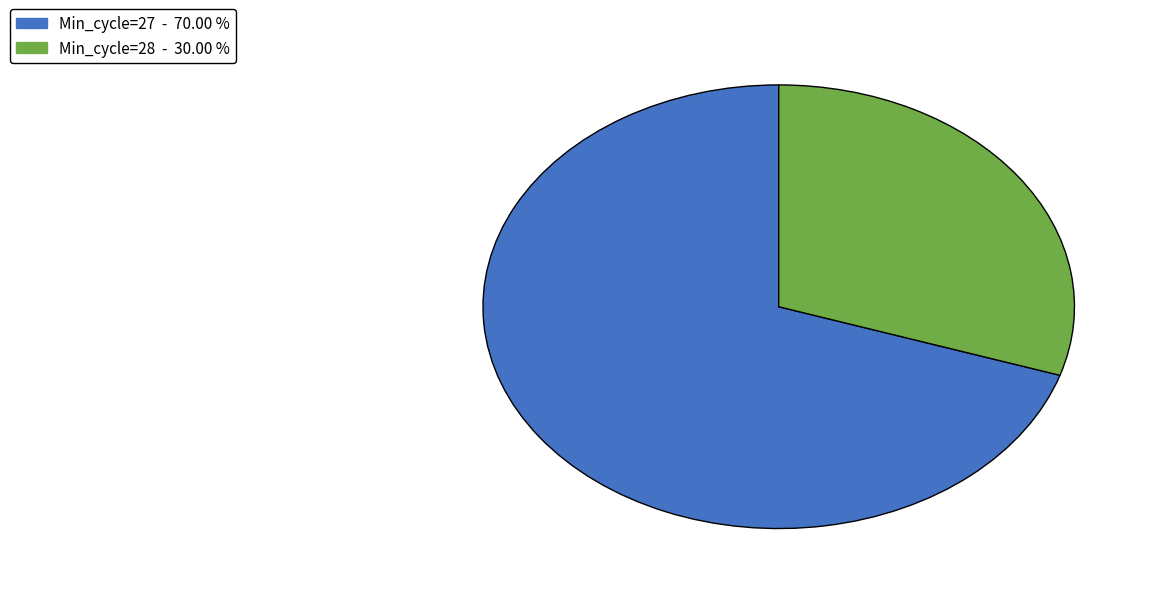

Does any single category account for the majority?

Yes